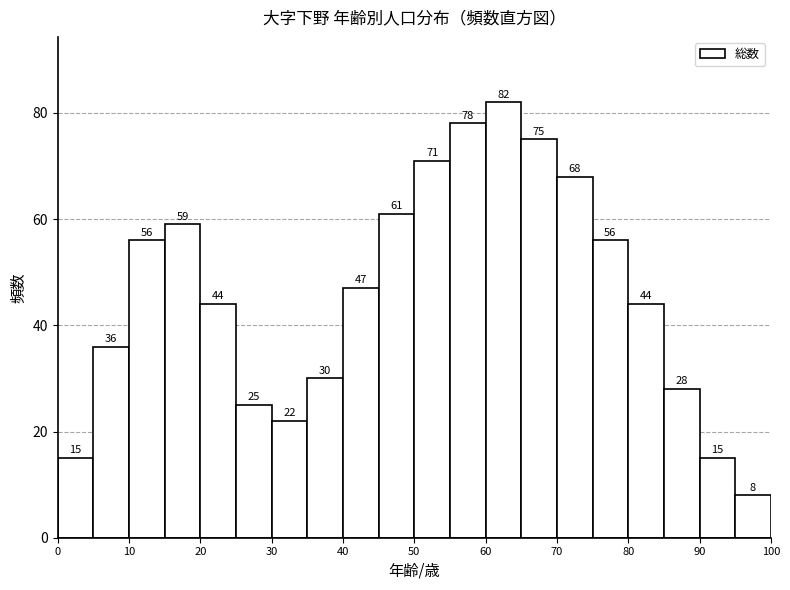

Reading left to right, list every bar in this chart as the range it spans on the x-axis followed by its height.

0 to 5: 15
5 to 10: 36
10 to 15: 56
15 to 20: 59
20 to 25: 44
25 to 30: 25
30 to 35: 22
35 to 40: 30
40 to 45: 47
45 to 50: 61
50 to 55: 71
55 to 60: 78
60 to 65: 82
65 to 70: 75
70 to 75: 68
75 to 80: 56
80 to 85: 44
85 to 90: 28
90 to 95: 15
95 to 100: 8